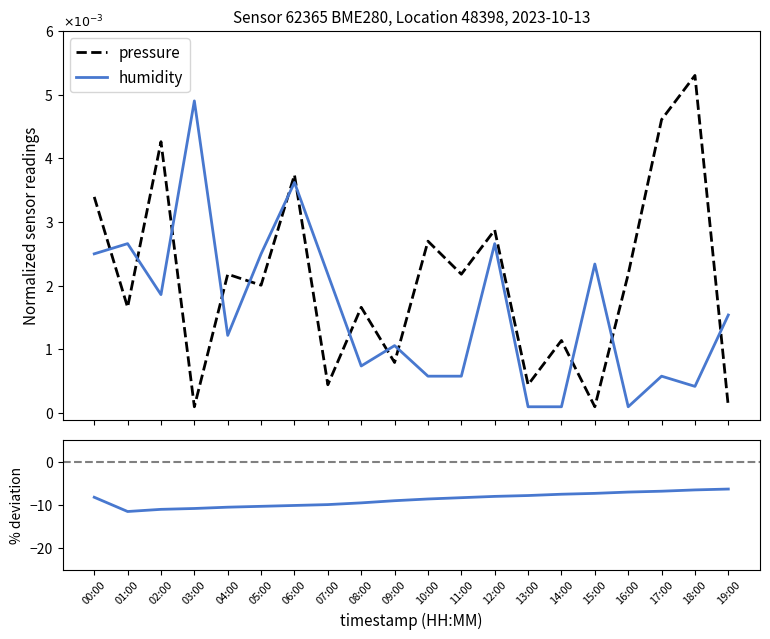

What is the value of the pressure point at the 9th from the left?

1.7